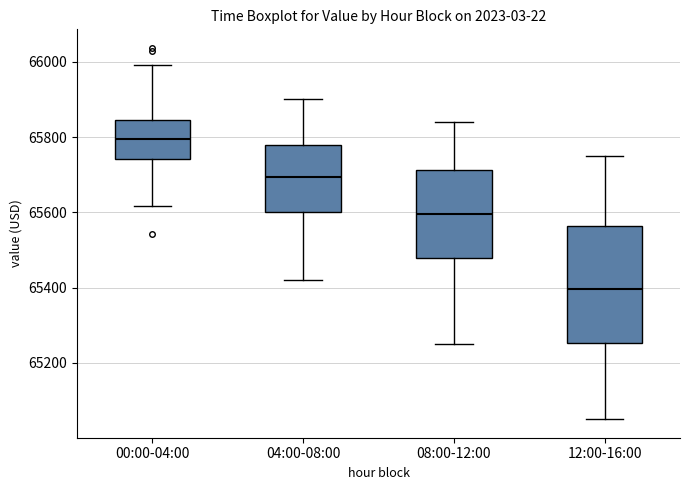

Reading left to right, transcribe this box plot: for each box, give where its median line is, the range the box spans, and where its two whiskers end, as read against the y-axis. The values are not printed on the chart, so give them approximately, as read against the axis.

00:00-04:00: median 65800, box 65740 to 65840, whiskers 65620 to 66000
04:00-08:00: median 65700, box 65600 to 65780, whiskers 65420 to 65900
08:00-12:00: median 65600, box 65480 to 65720, whiskers 65260 to 65840
12:00-16:00: median 65400, box 65260 to 65560, whiskers 65060 to 65760